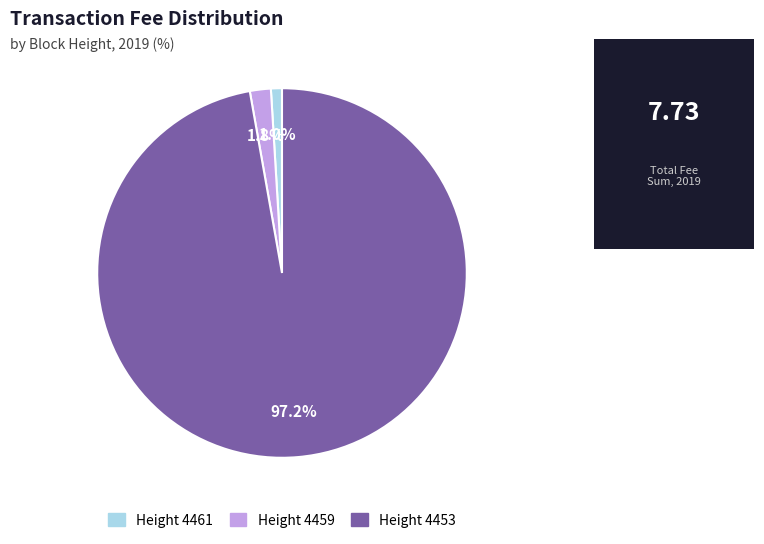

How many slices are in this pie chart?

3